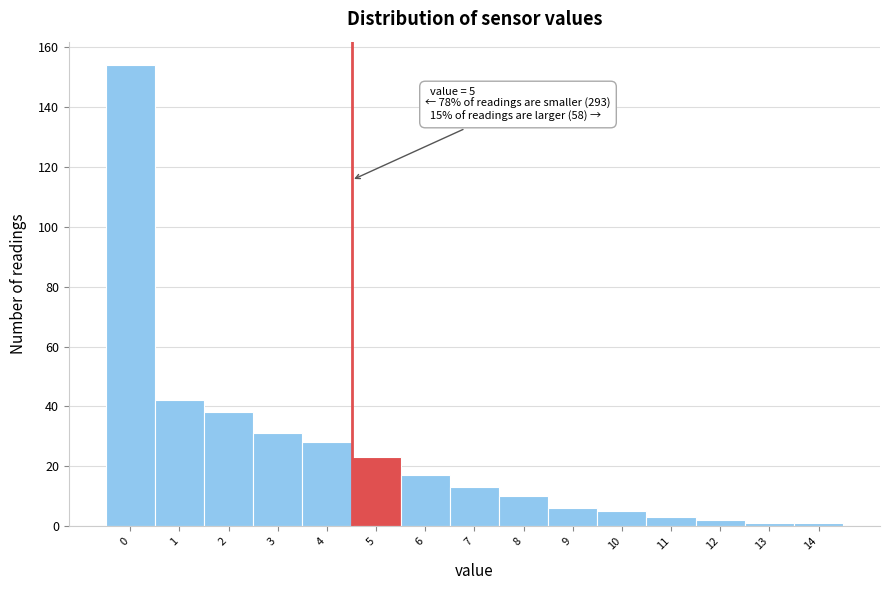

Reading right to left, list all the values displayed in this chart.

14=1	13=1	12=2	11=3	10=5	9=6	8=10	7=13	6=17	5=23	4=28	3=31	2=38	1=42	0=154